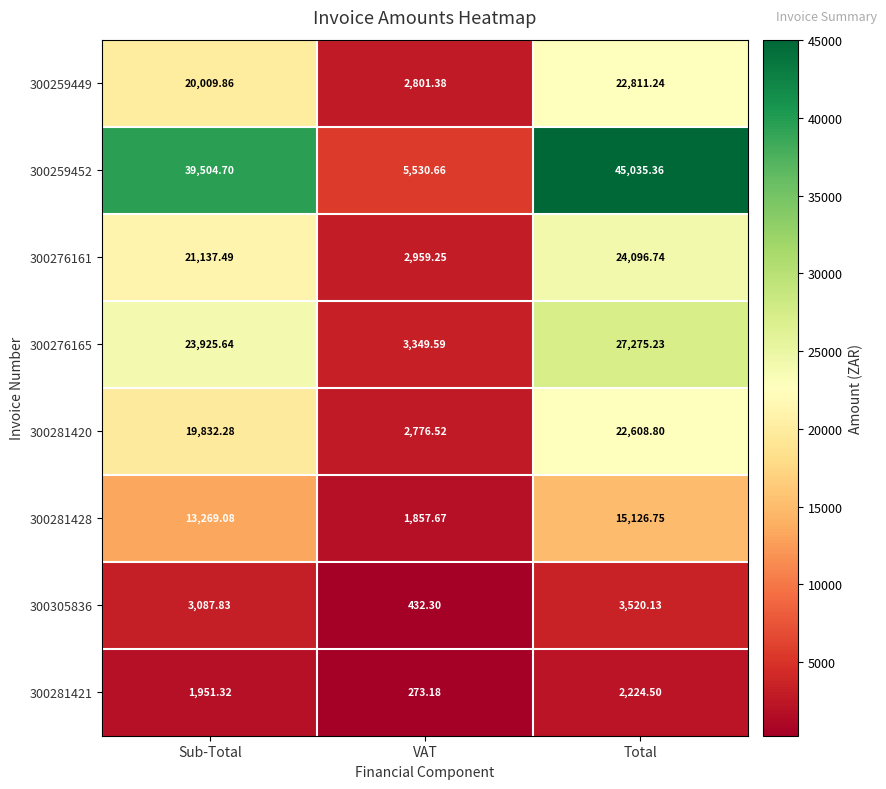

Which category has the highest value in the 300281421 series?

Total